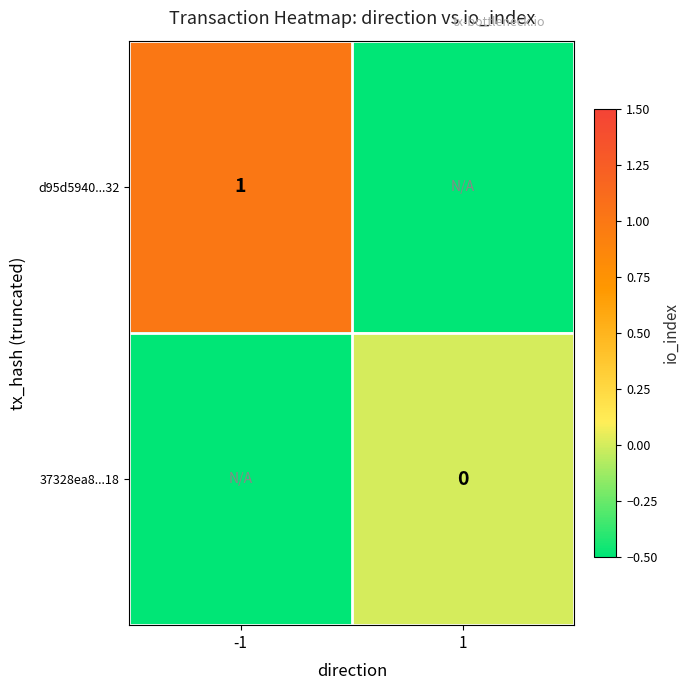

Which has a higher value, 1 or -1?

-1